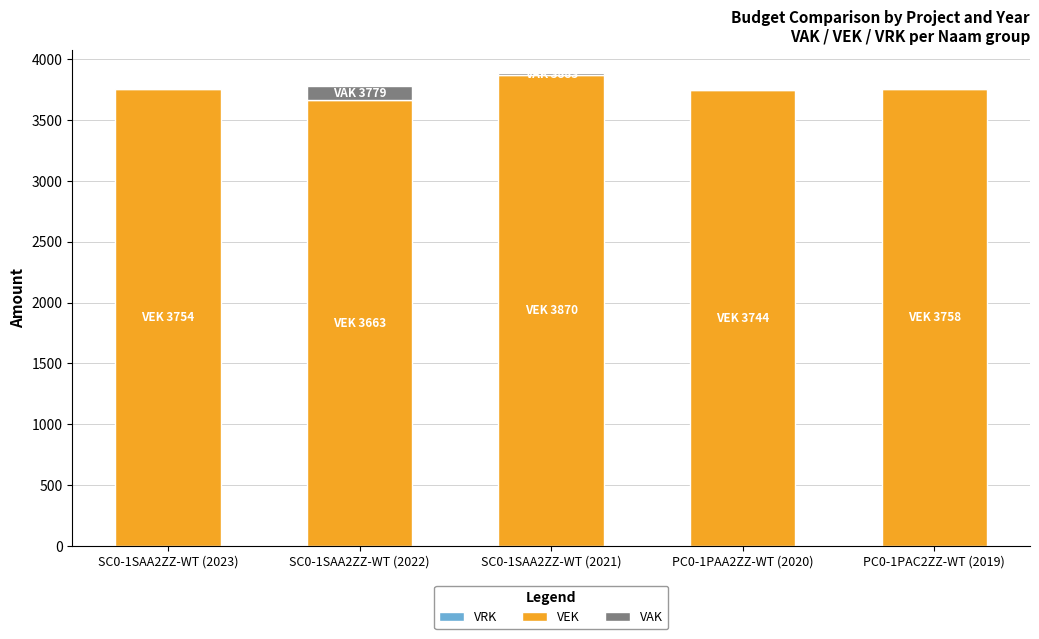

Which category has the highest value in the VEK series?

SC0-1SAA2ZZ-WT (2021)